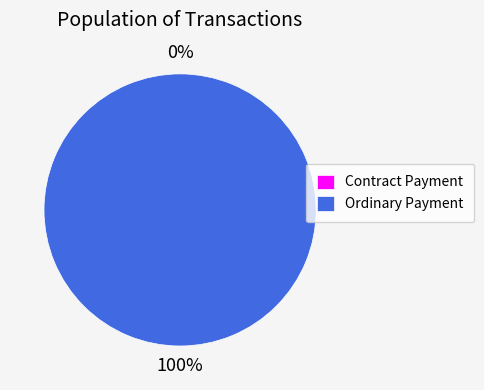

True or false: Ordinary Payment accounts for 100% of the total.

True